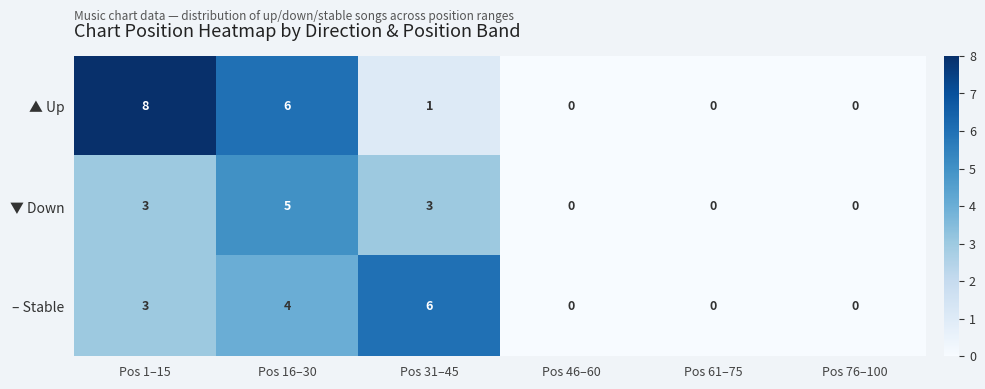

Reading right to left, transcribe all the data shown in this chart.

▲ Up: 0	0	0	1	6	8
▼ Down: 0	0	0	3	5	3
– Stable: 0	0	0	6	4	3